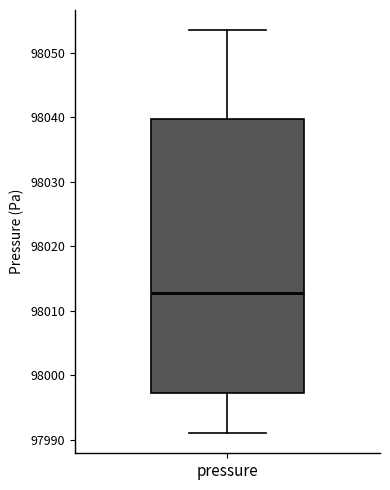

Where is the lower edge of the box for pressure on the y-axis? The values are not printed on the chart, so give them approximately, as read against the axis.

97997